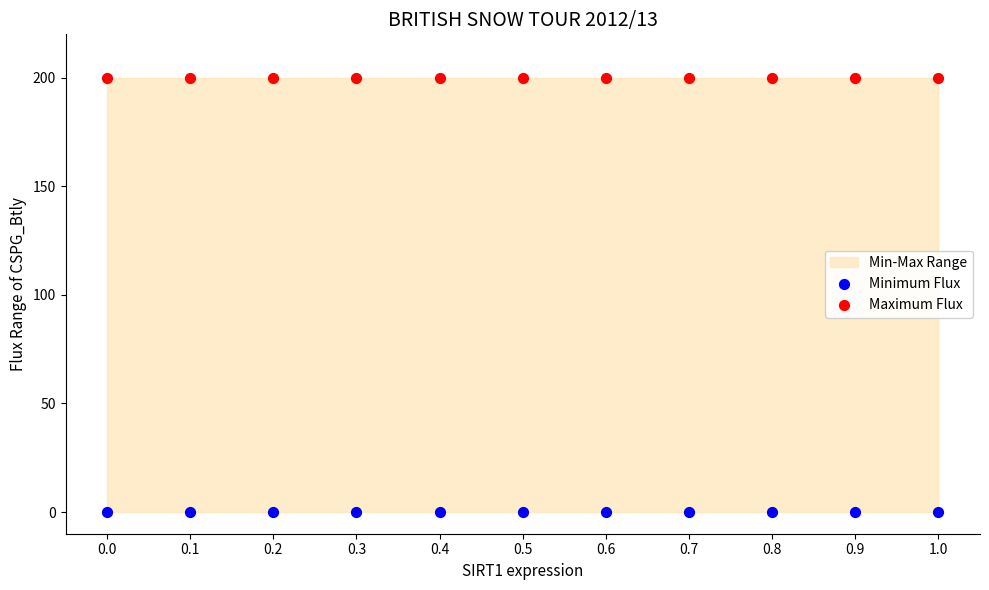

Which series contains the lowest Y value?

Minimum Flux